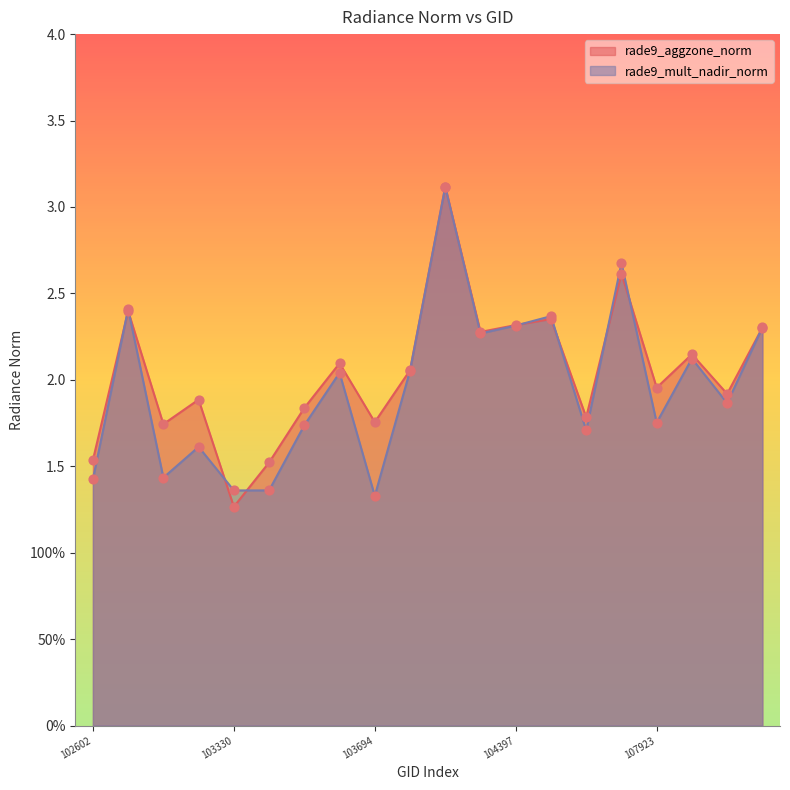

Which series has the largest Y range (max minus min)?

rade9_aggzone_norm